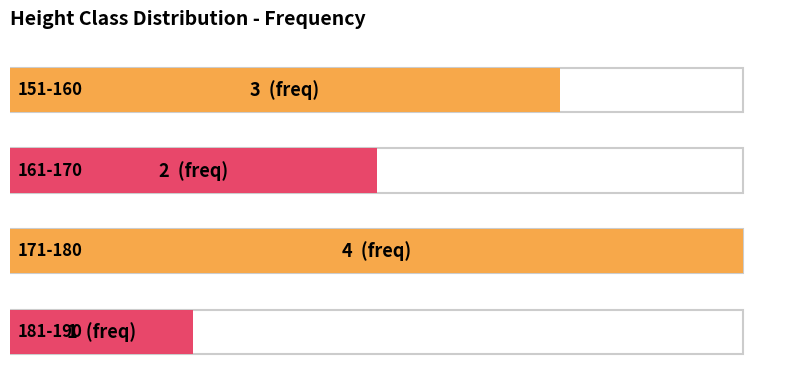

List the labels in order of value, largest first.

171-180, 151-160, 161-170, 181-190